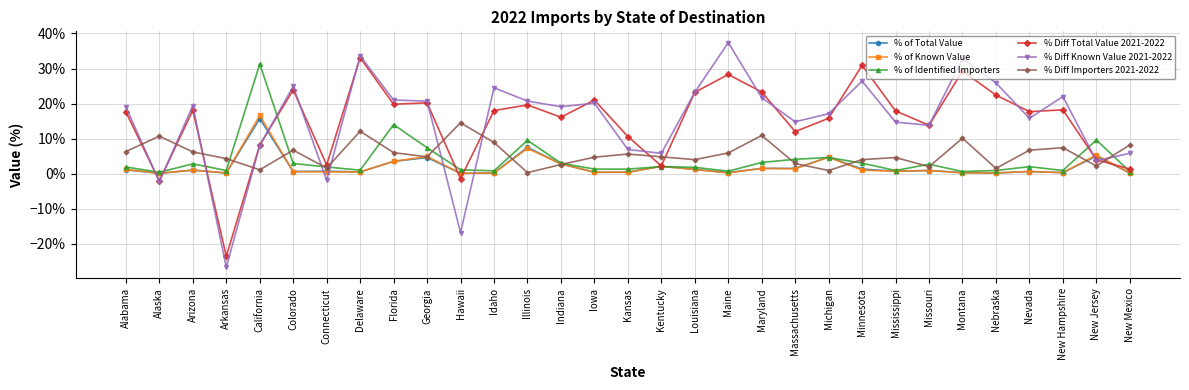

How many lines are shown in the chart?

6